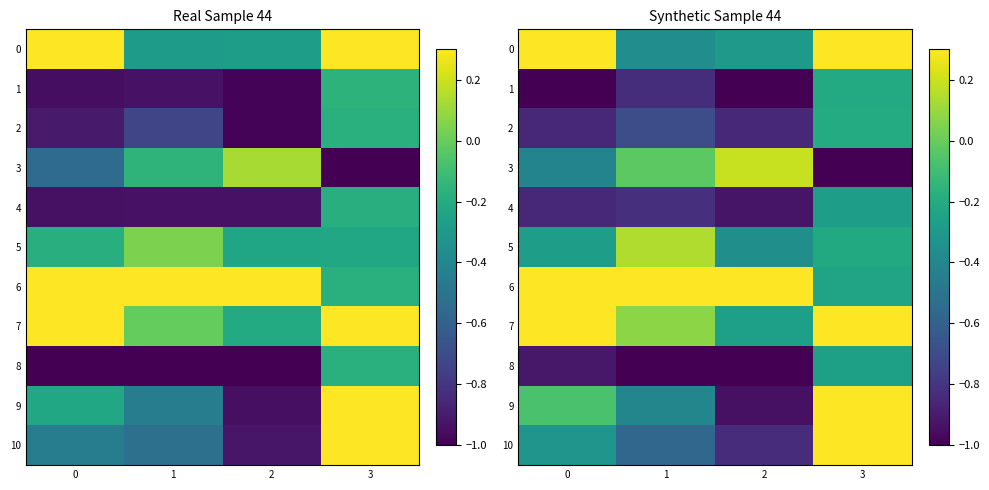

What is the difference between the 3 values at 3 and 0?

0.7